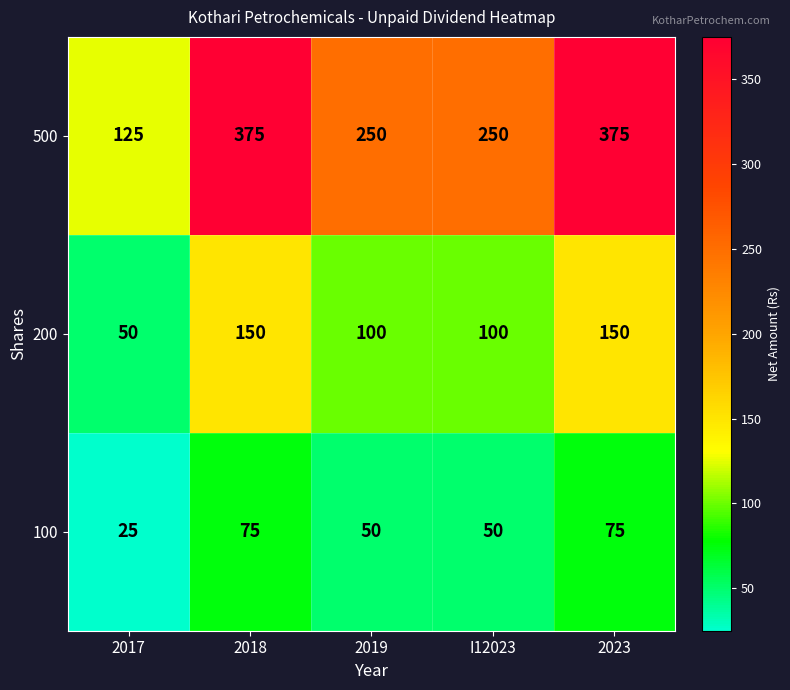

What is the total value across all series at I12023?

400